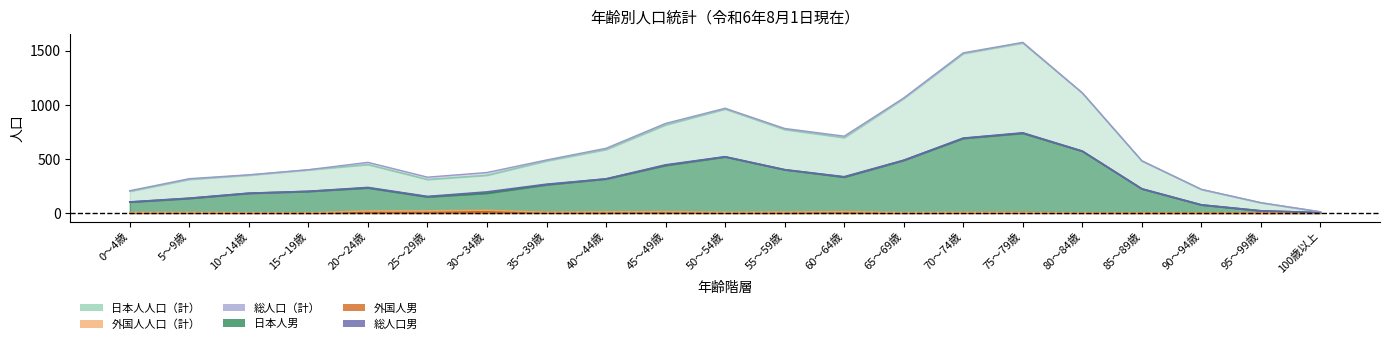

True or false: 日本人男 and 総人口男 cross at least once.

False